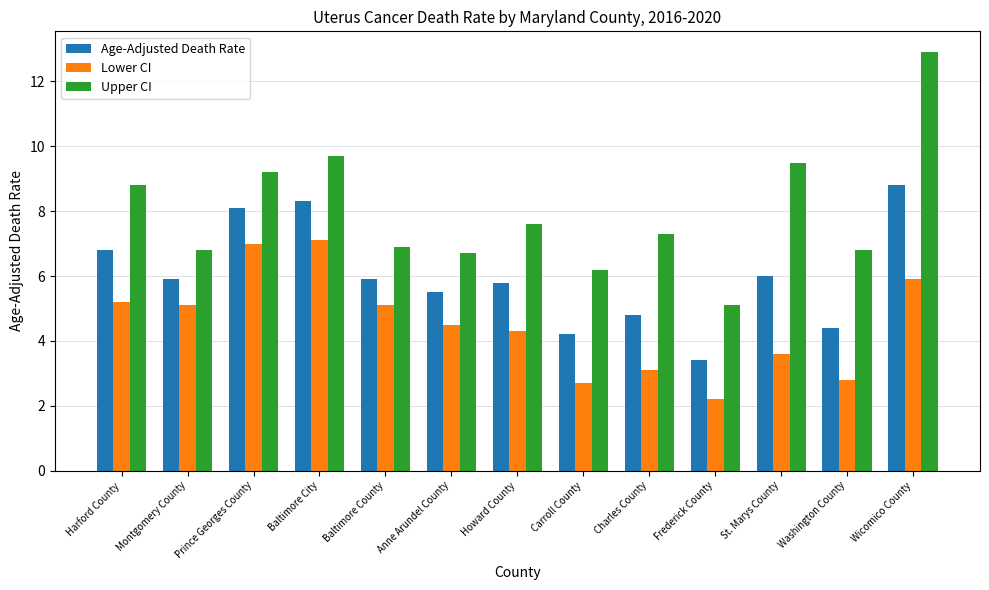

What is the value of the Age-Adjusted Death Rate bar at the 6th from the left?

5.5